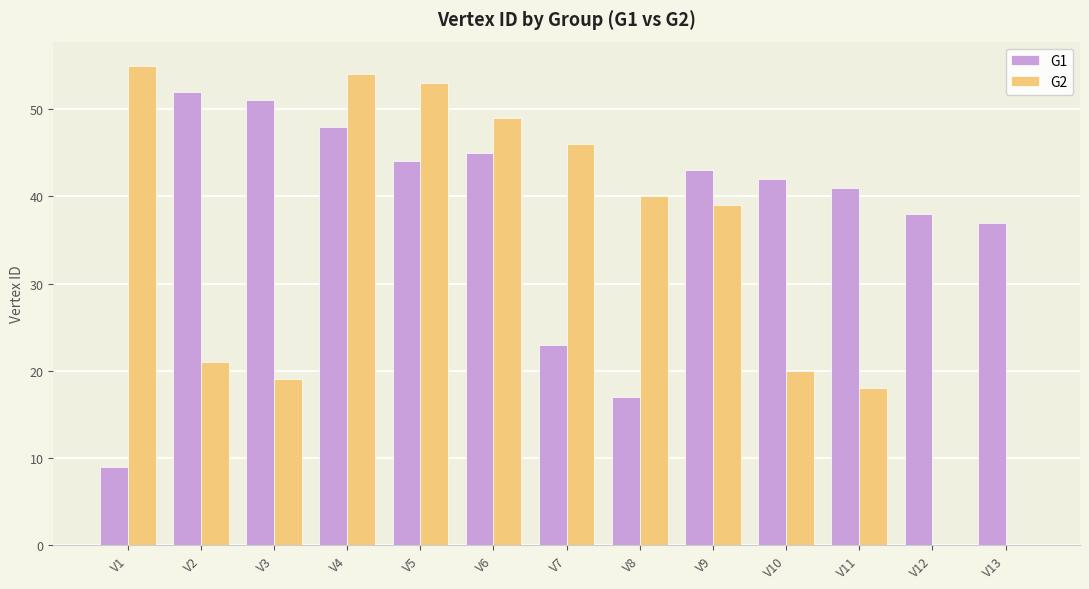

Between V1 and V13, which series saw the biggest shift?

G2